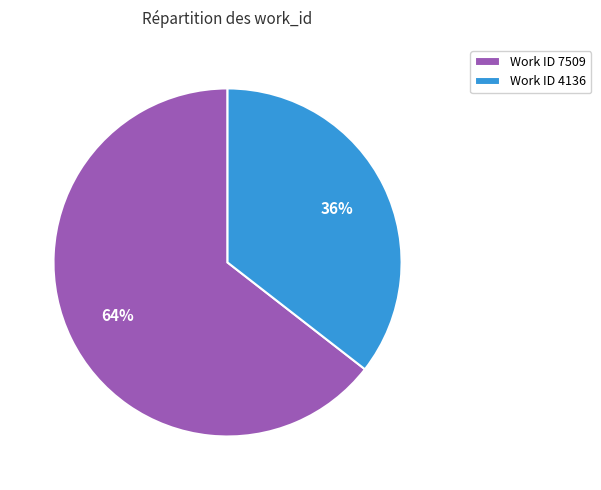

Which category has the biggest portion of the pie?

Work ID 7509